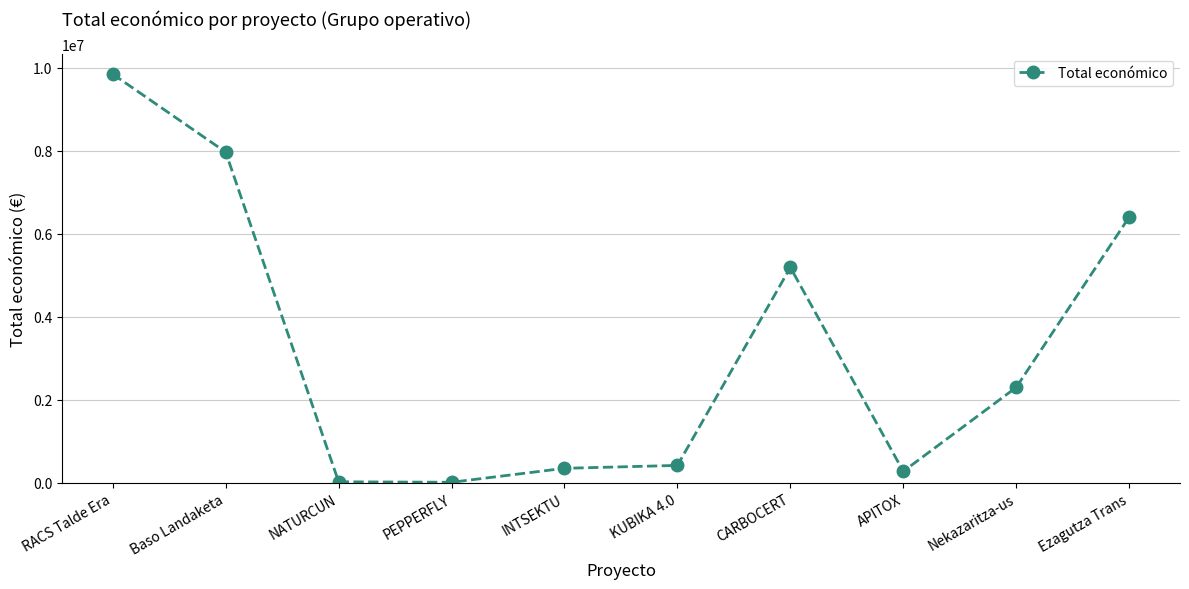

What is the greatest value displayed?

9847932